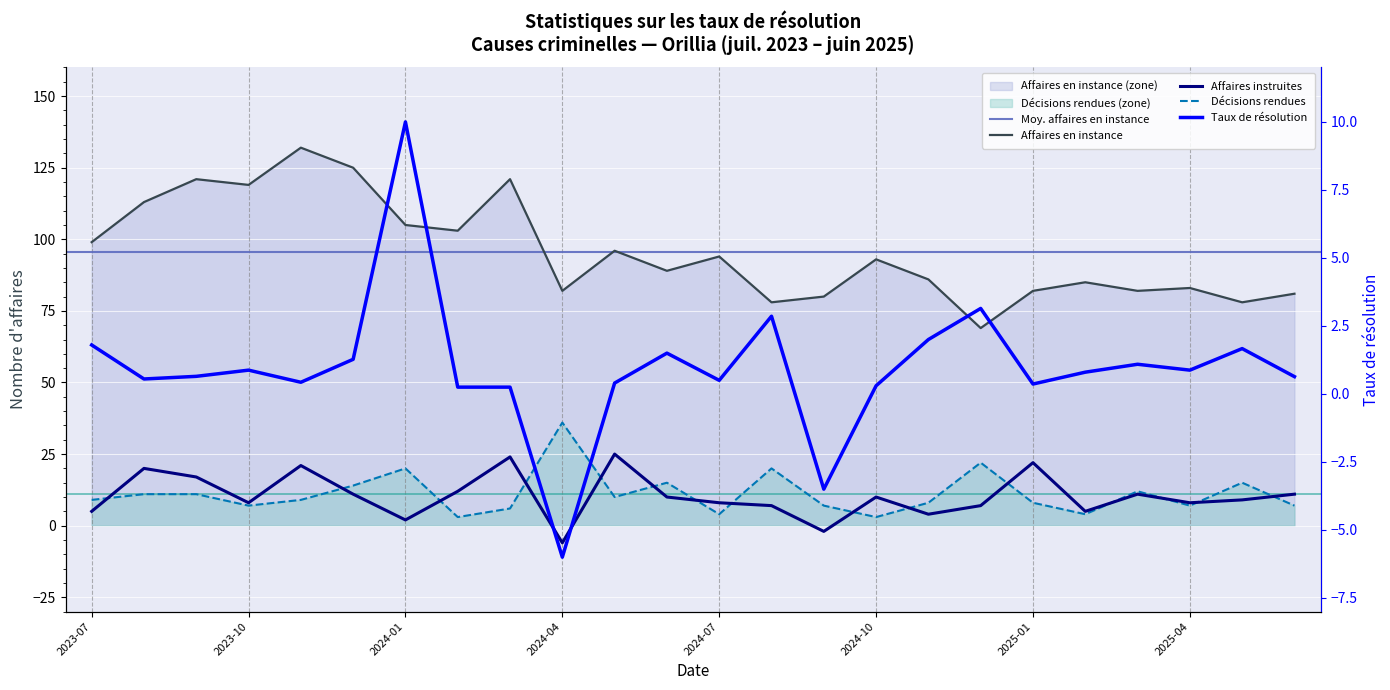

Which series has the largest total across all categories?

Affaires en instance